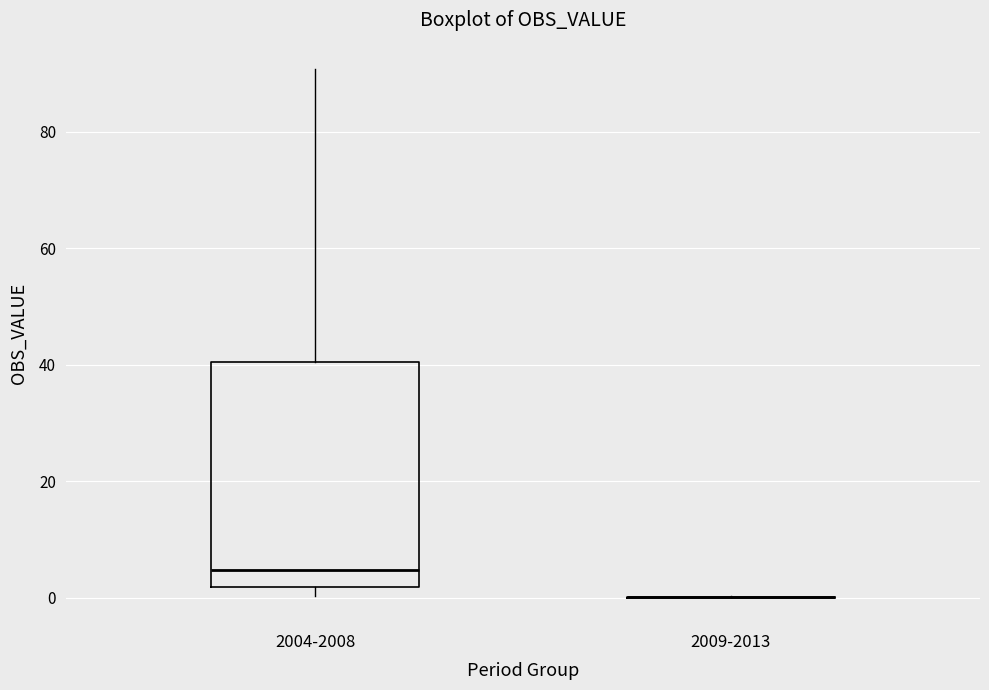

Reading left to right, read every box against the y-axis: the position of its median line, the range the box covers, and the ends of its whiskers. The values are not printed on the chart, so give them approximately, as read against the axis.

2004-2008: median 4, box 2 to 40, whiskers 0 to 90
2009-2013: box collapsed to a line at 0, whiskers 0 to 0